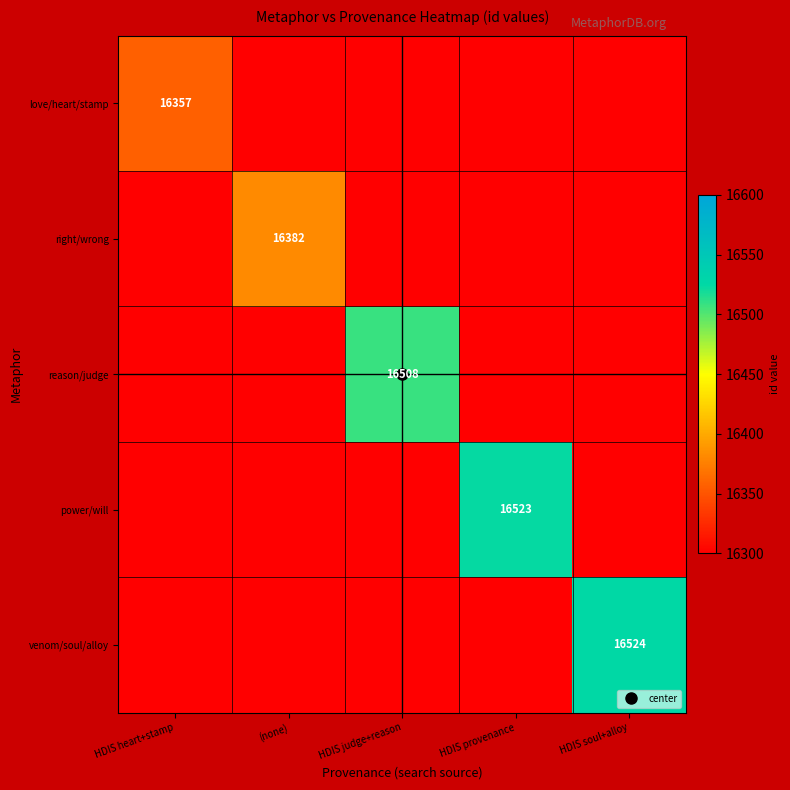

Which category has the highest value across all series?

HDIS soul+alloy